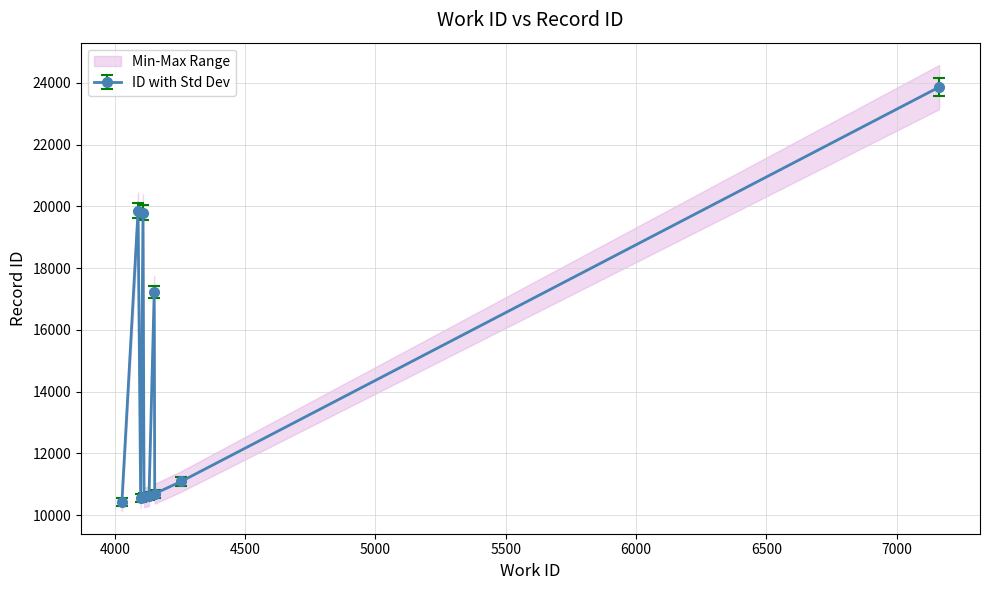

Does the chart have visible grid lines?

Yes